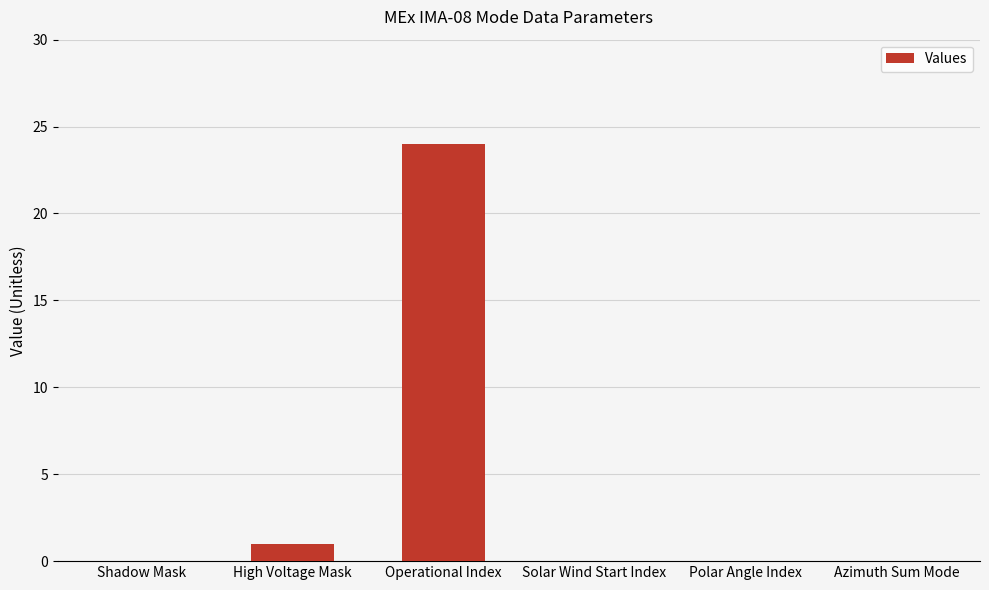

The value at Shadow Mask is 0. True or false?

True